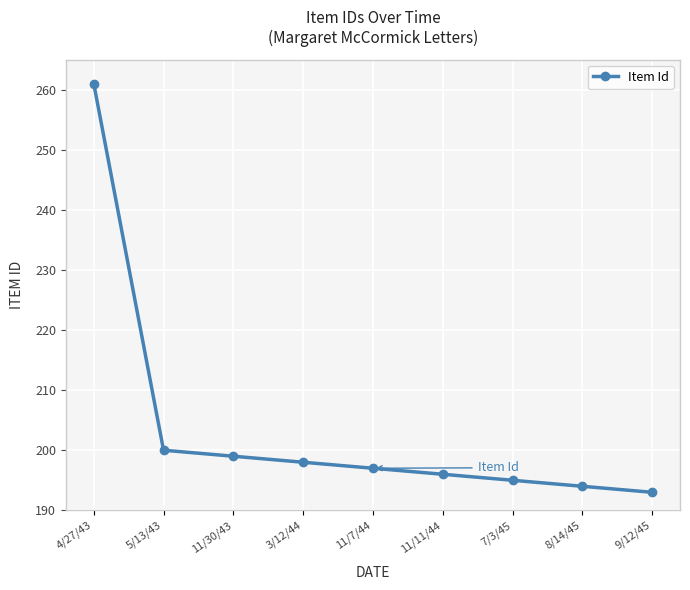

Reading left to right, extract all data points from this chart.

261	200	199	198	197	196	195	194	193